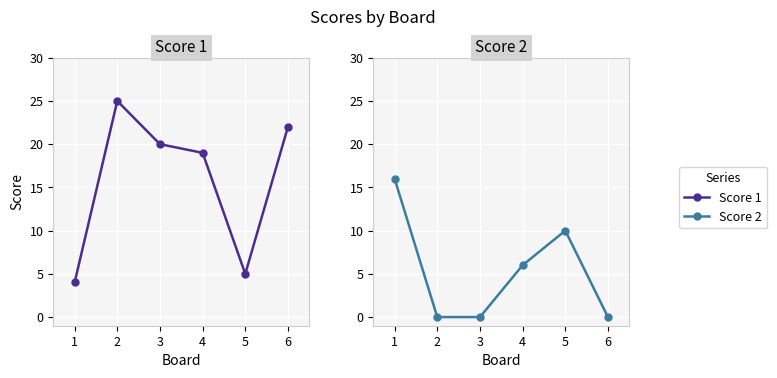

True or false: Score 2 has more than 2 points higher than both neighbors.

False